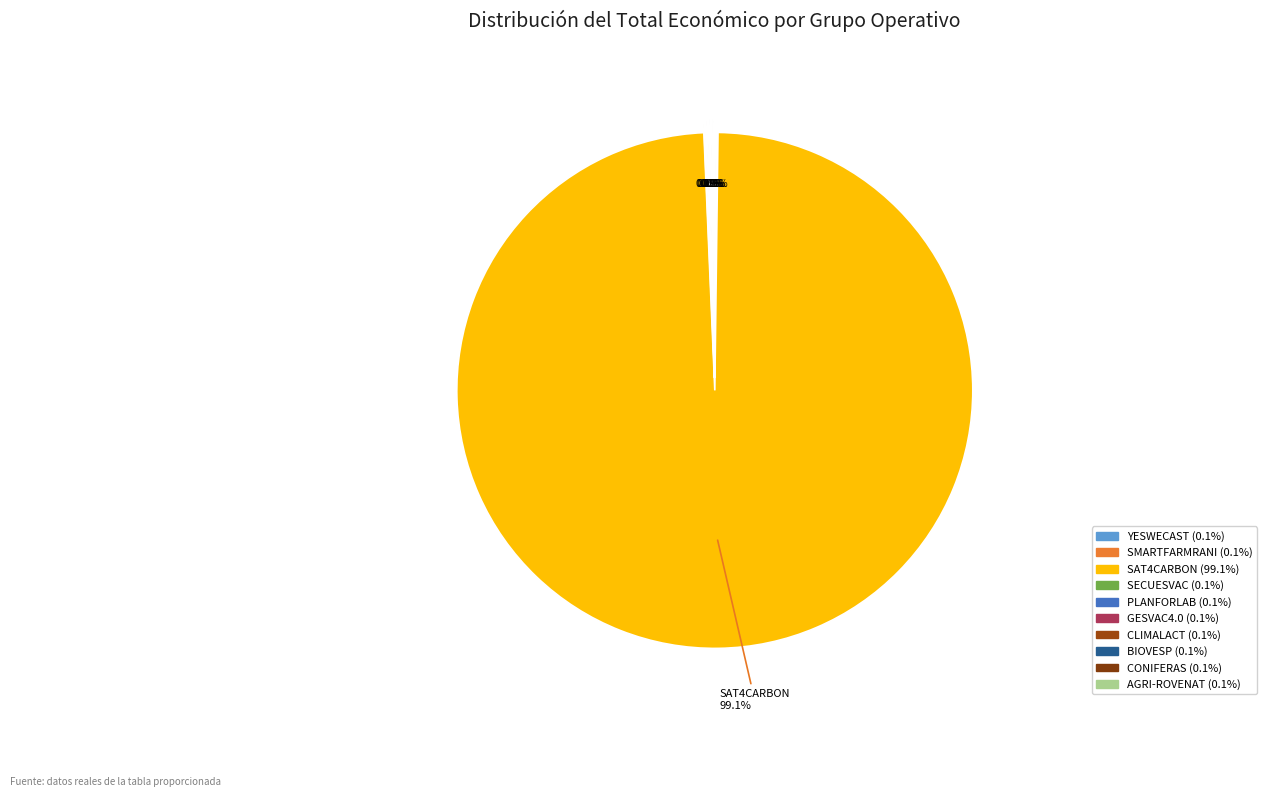

Which slice is the largest?

SAT4CARBON